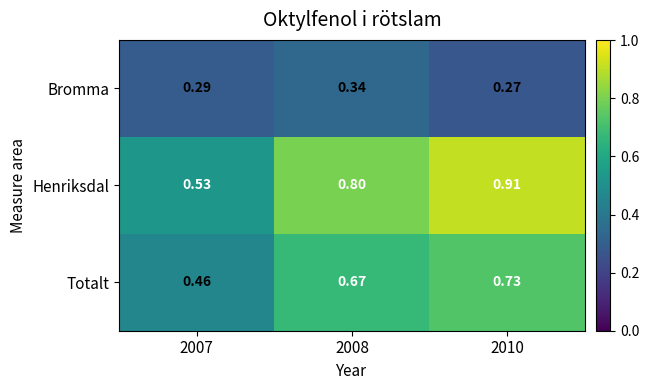

Is the value of Totalt at 2008 greater than the value of Bromma at 2007?

Yes